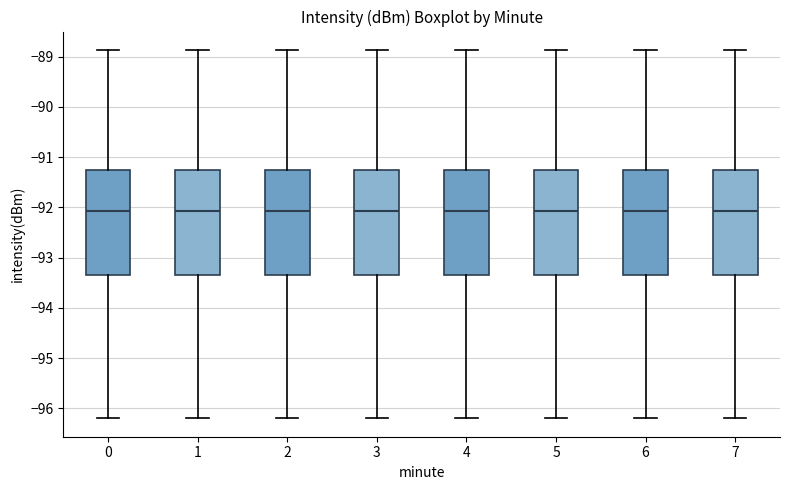

Where does the lower whisker of the box at x = 7 end on the y-axis? The values are not printed on the chart, so give them approximately, as read against the axis.

-96.2